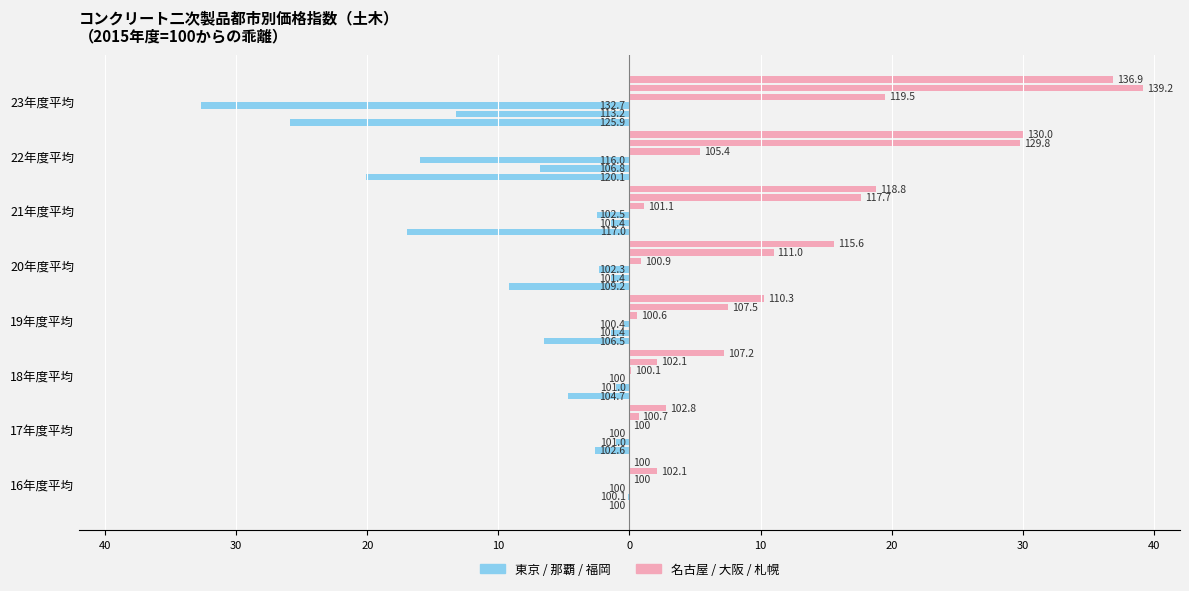

Reading right to left, transcribe all the data shown in this chart.

東京: -25.9	-20.1	-17.0	-9.2	-6.5	-4.7	-2.6	0.0
那覇: -13.2	-6.8	-1.4	-1.4	-1.4	-1.0	-1.0	-0.1
福岡: -32.7	-16.0	-2.5	-2.3	-0.4	0.0	0.0	0.0
名古屋: 19.5	5.4	1.1	0.9	0.6	0.1	0.0	0.0
大阪: 39.2	29.8	17.7	11.0	7.5	2.1	0.7	2.1
札幌: 36.9	30.0	18.8	15.6	10.3	7.2	2.8	0.0